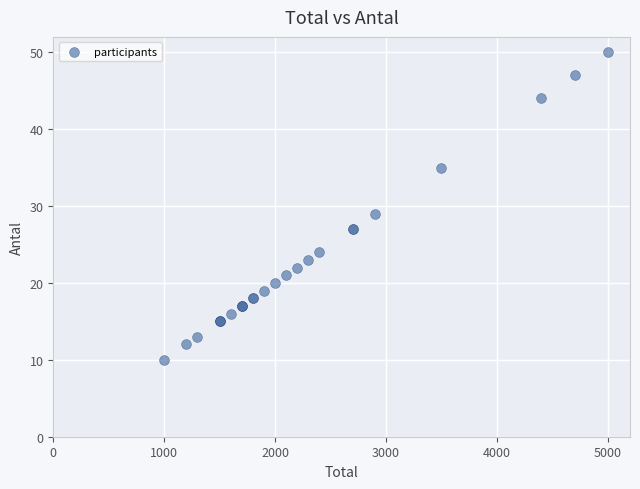

What Y value in the scatter plot is closest to 30?

29